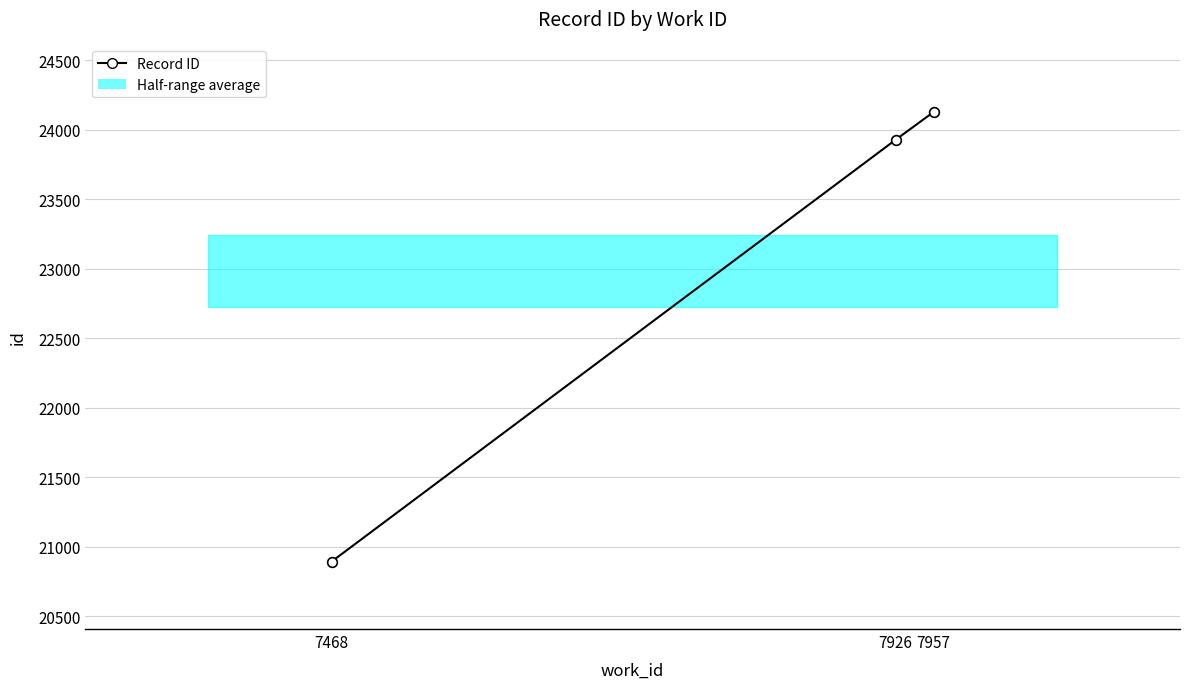

Between 7957 and 7468, which is larger?

7957